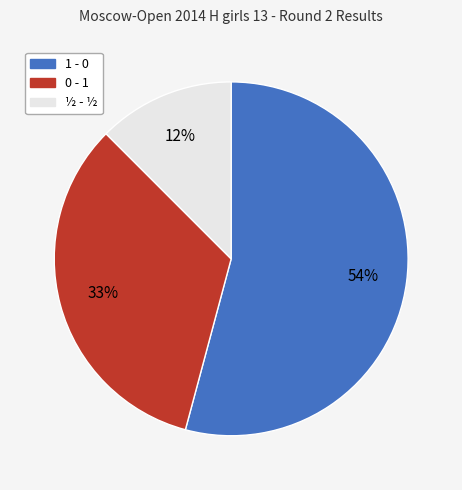

To the nearest percent, what is the combined percentage of ½ - ½ and 1 - 0?

67%